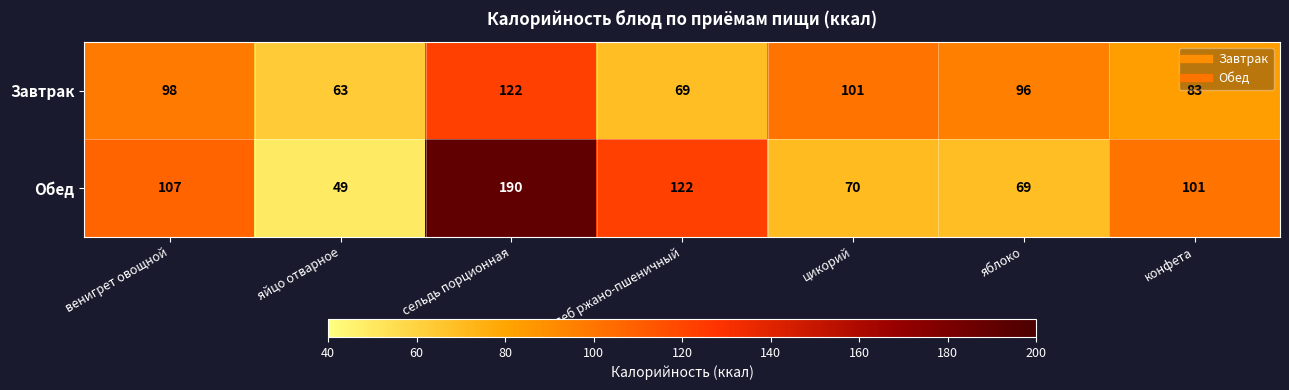

Where does the Завтрак series first go above 96?

венигрет овощной